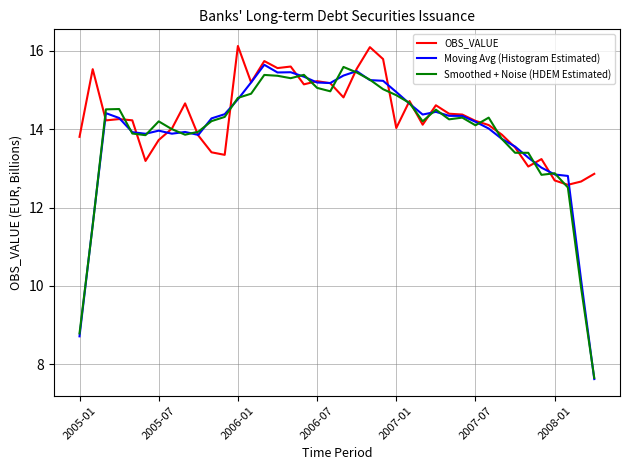

True or false: OBS_VALUE and Moving Avg (Histogram Estimated) intersect in this chart.

True